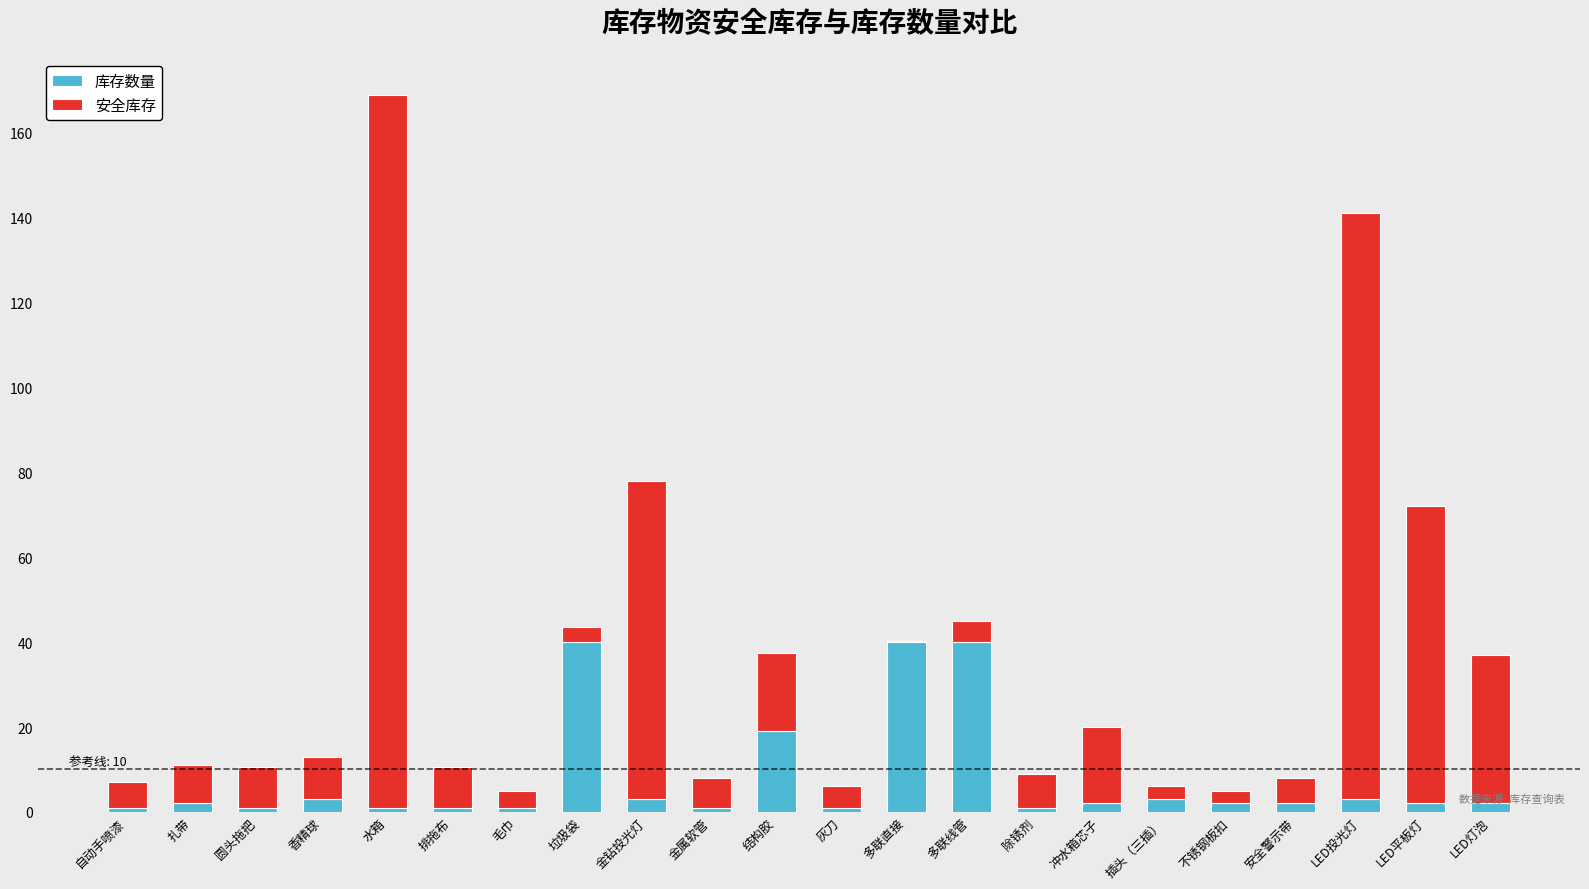

At which category is the sum across all series the highest?

水箱